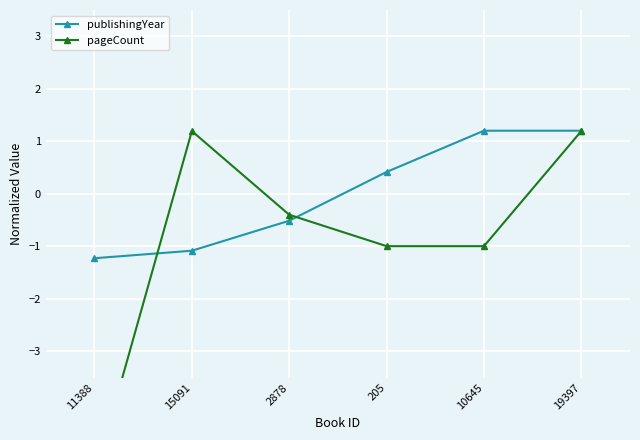

How many intersections are there between publishingYear and pageCount?

2